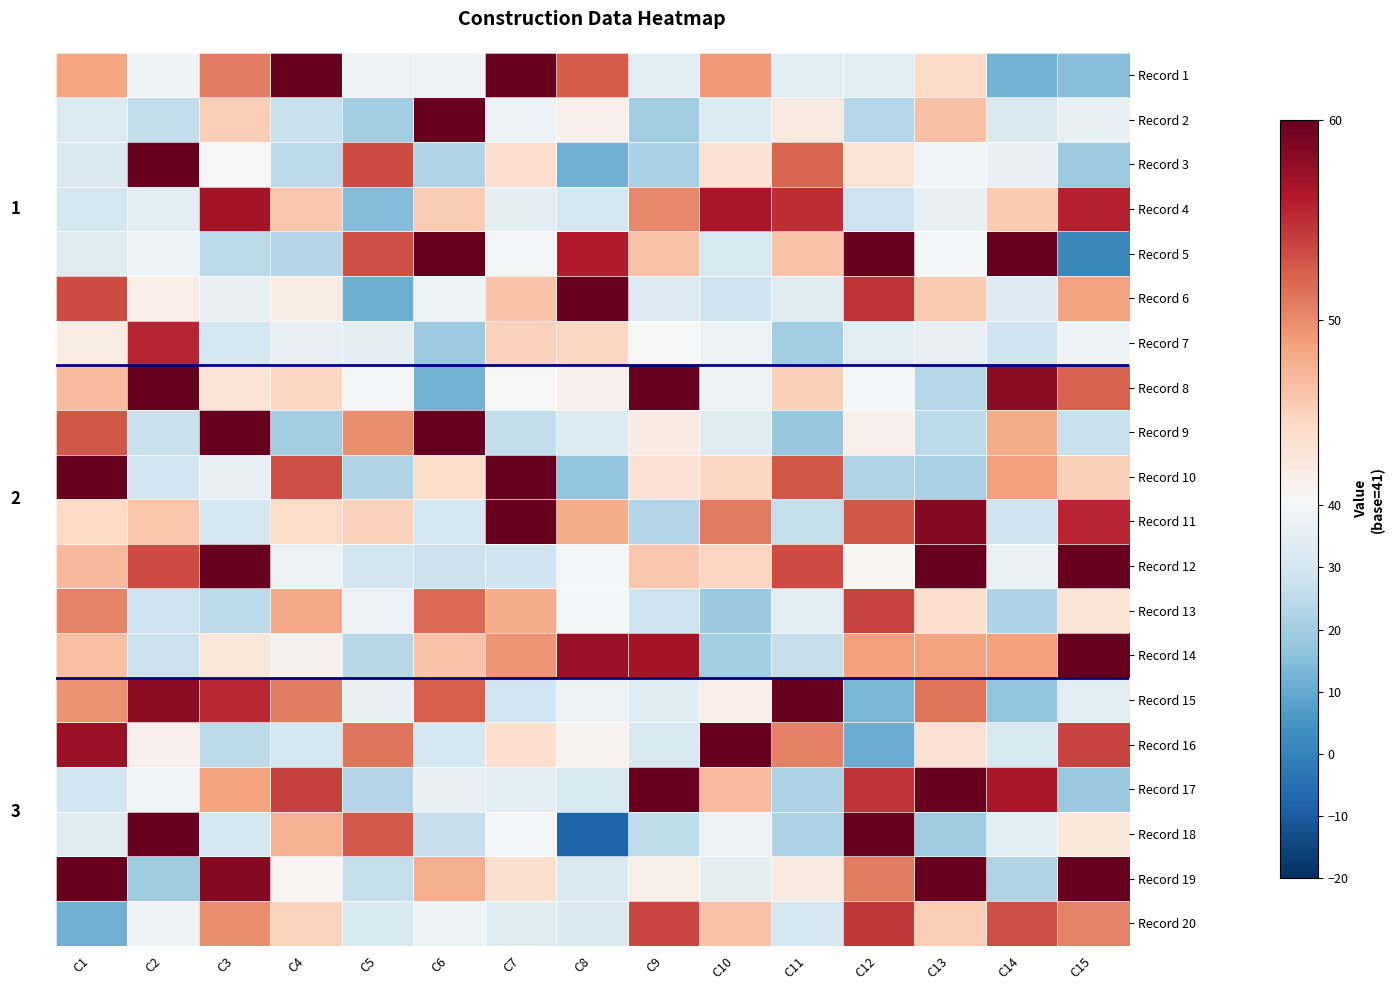

Is the value of Record 16 at C3 greater than the value of Record 8 at C5?

No